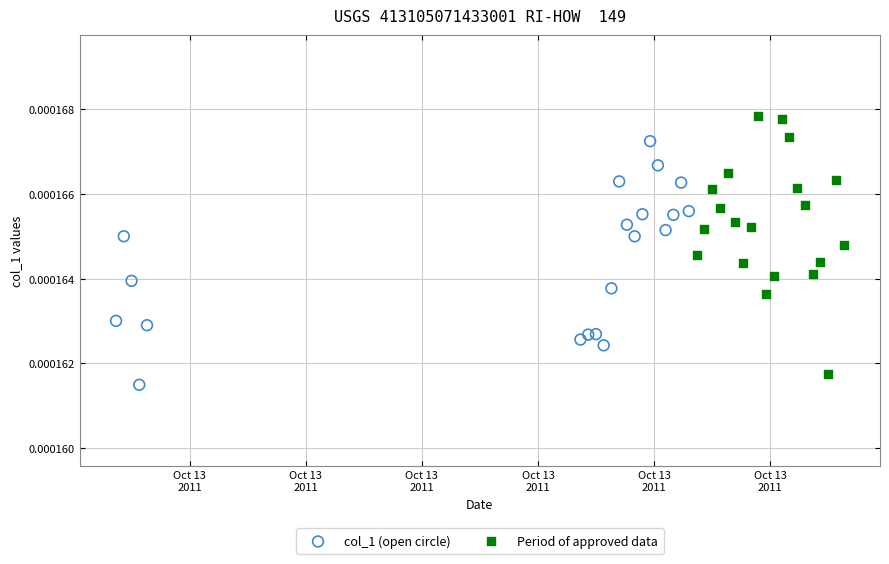

Which series contains the highest Y value?

Period of approved data